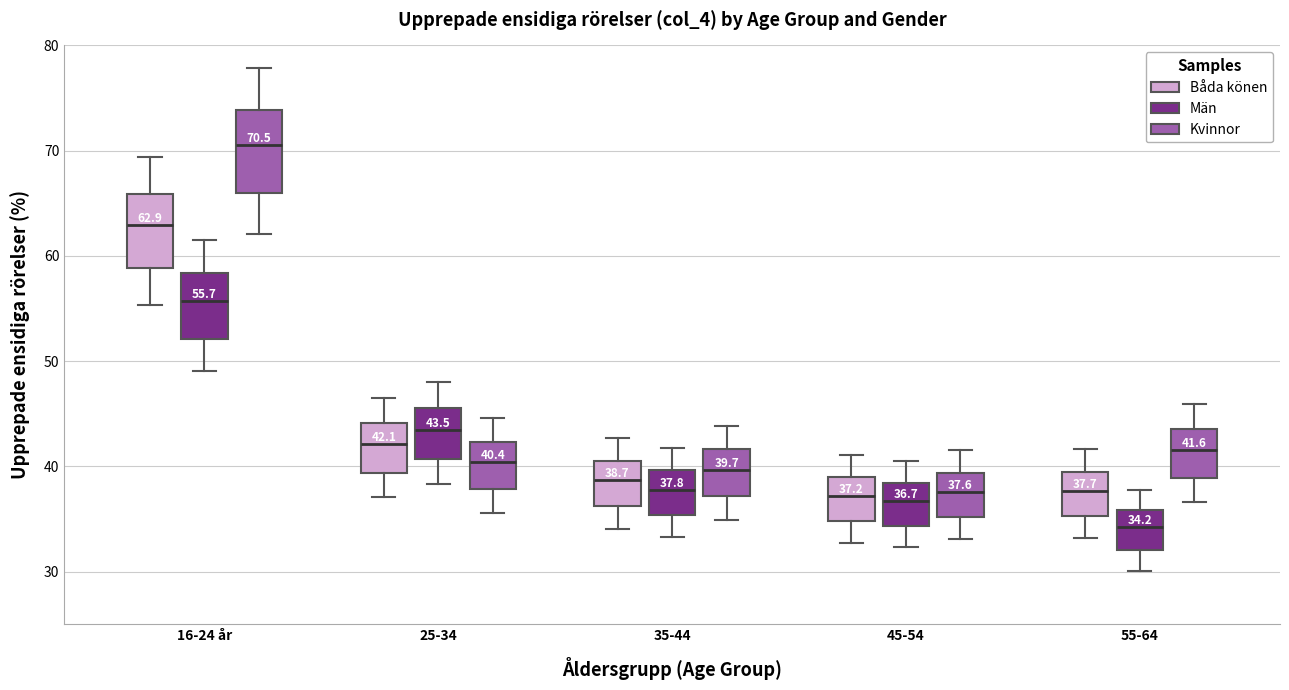

Which box has the highest median line?

16-24 år (Kvinnor)